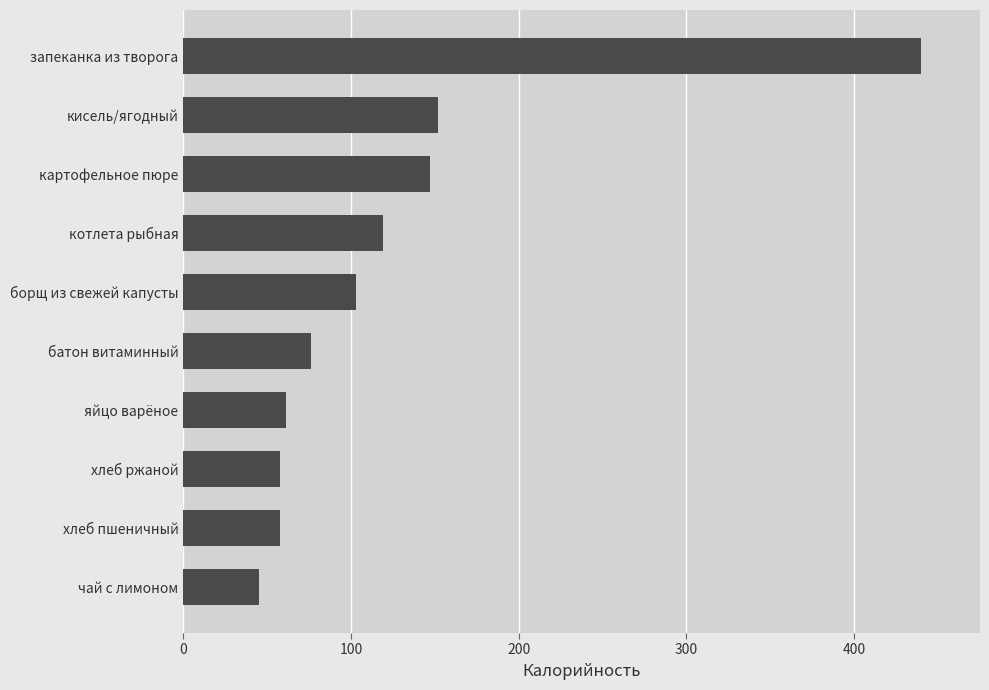

Reading top to bottom, list all the values displayed in this chart.

440.0	152.0	147.0	119.0	103.0	76.0	61.0	57.5	57.5	45.0